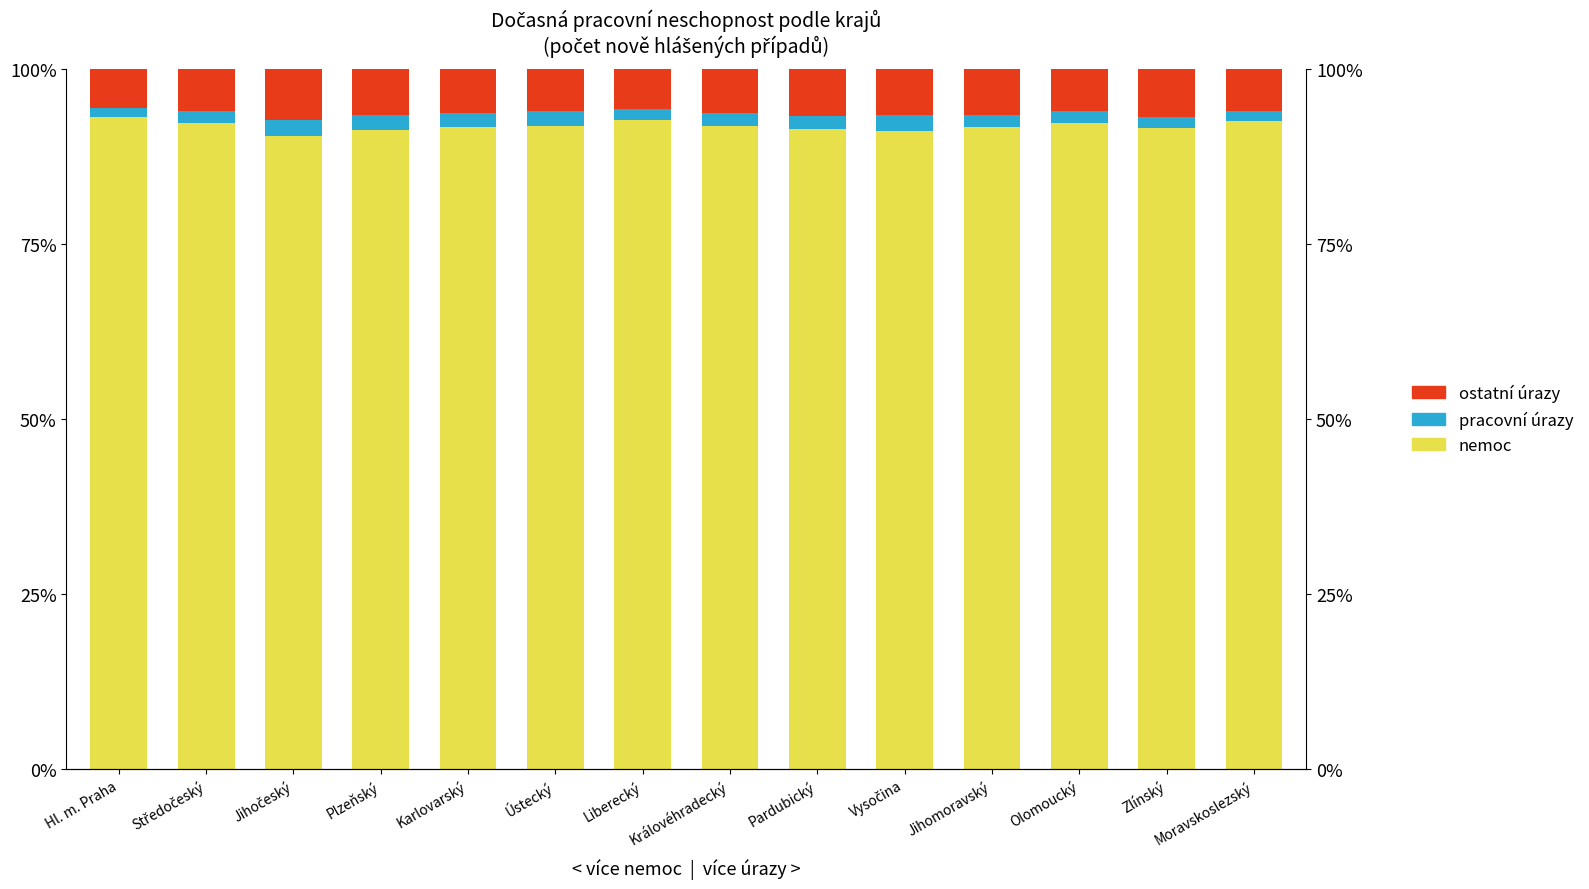

At which category does the chart reach its minimum across all series?

Hl. m. Praha